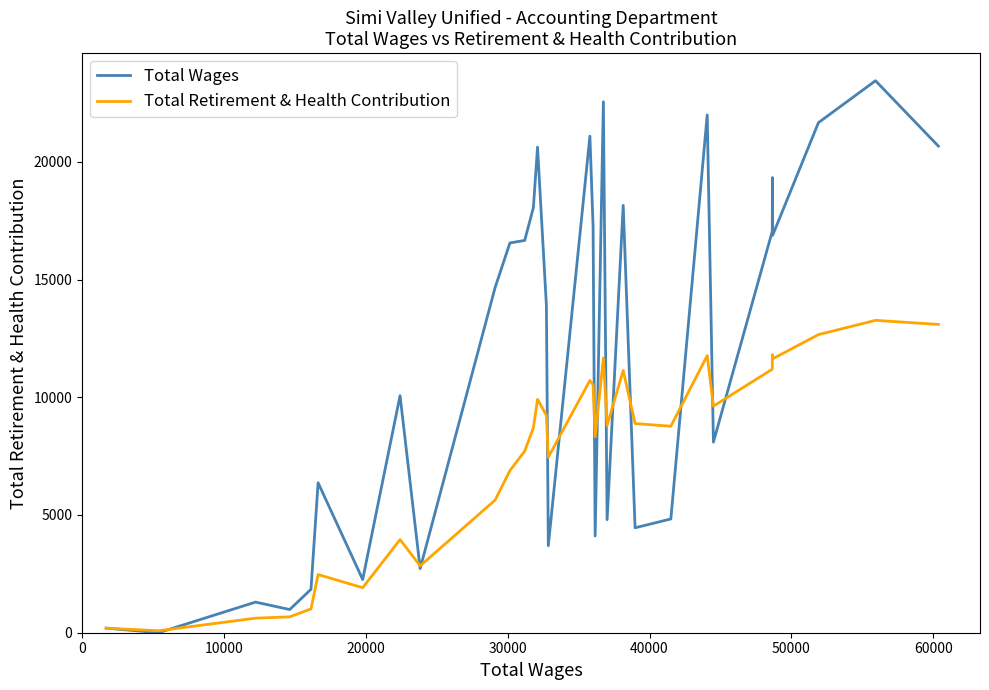

Which series has the largest total across all categories?

Total Wages